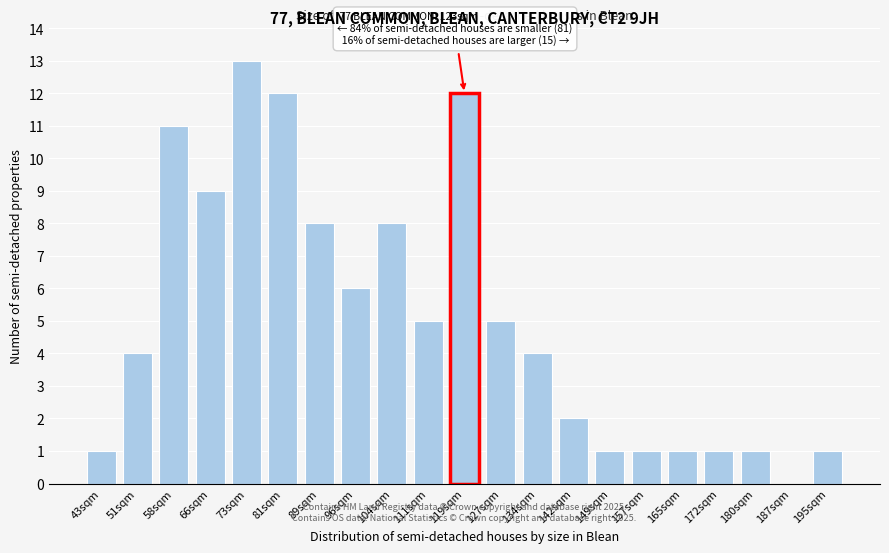

Reading left to right, extract all data points from this chart.

43sqm=1	51sqm=4	58sqm=11	66sqm=9	73sqm=13	81sqm=12	89sqm=8	96sqm=6	104sqm=8	111sqm=5	119sqm=12	127sqm=5	134sqm=4	142sqm=2	149sqm=1	157sqm=1	165sqm=1	172sqm=1	180sqm=1	187sqm=0	195sqm=1